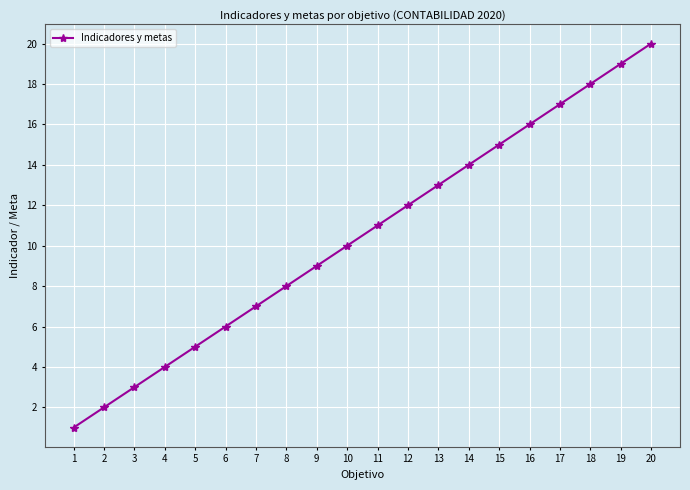

What is the minimum value shown in the chart?

1